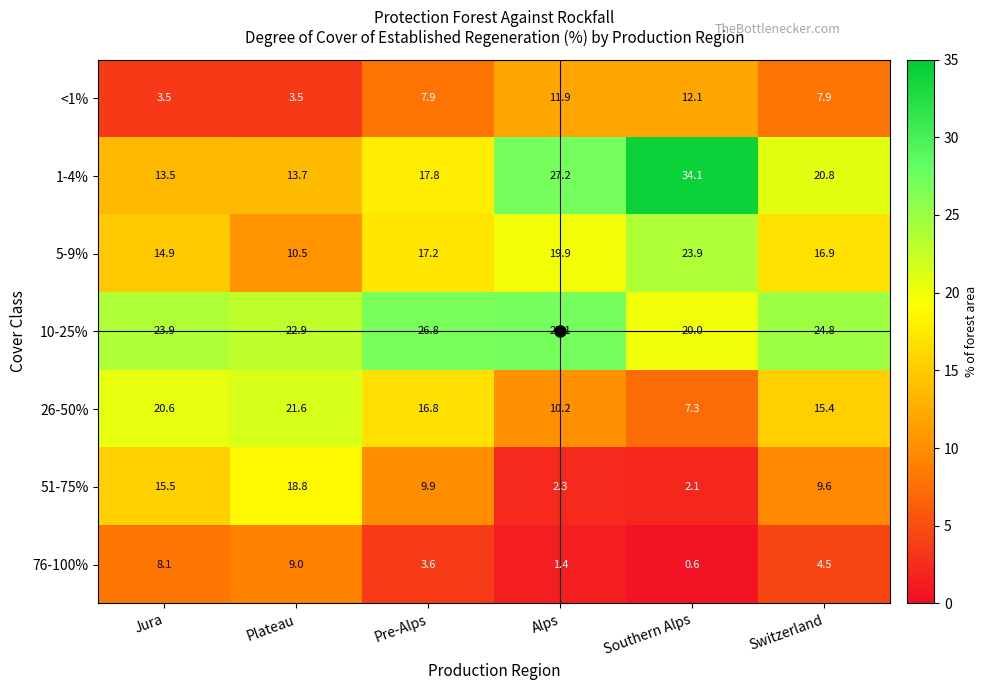

What value does the 1-4% series have at Jura?

13.5